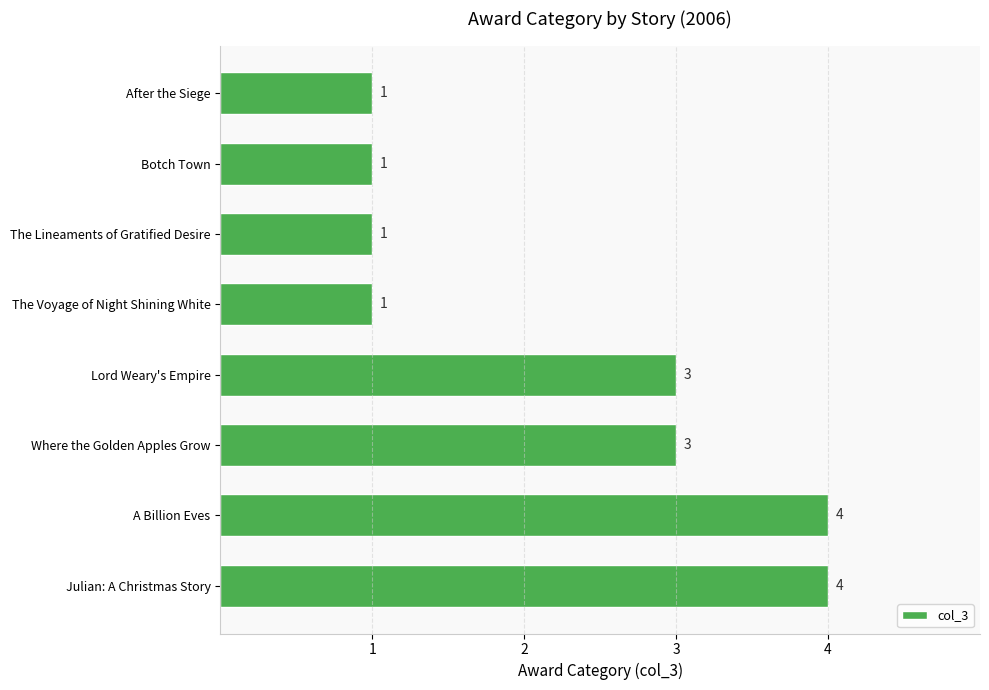

What is the ratio of the value at Julian: A Christmas Story to the value at A Billion Eves?

1.0